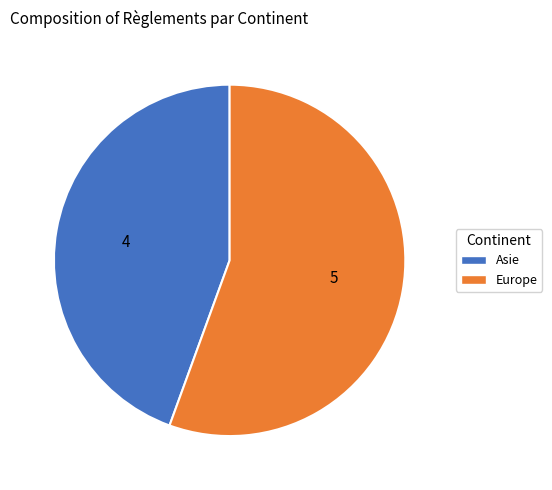

Does any single category account for the majority?

Yes